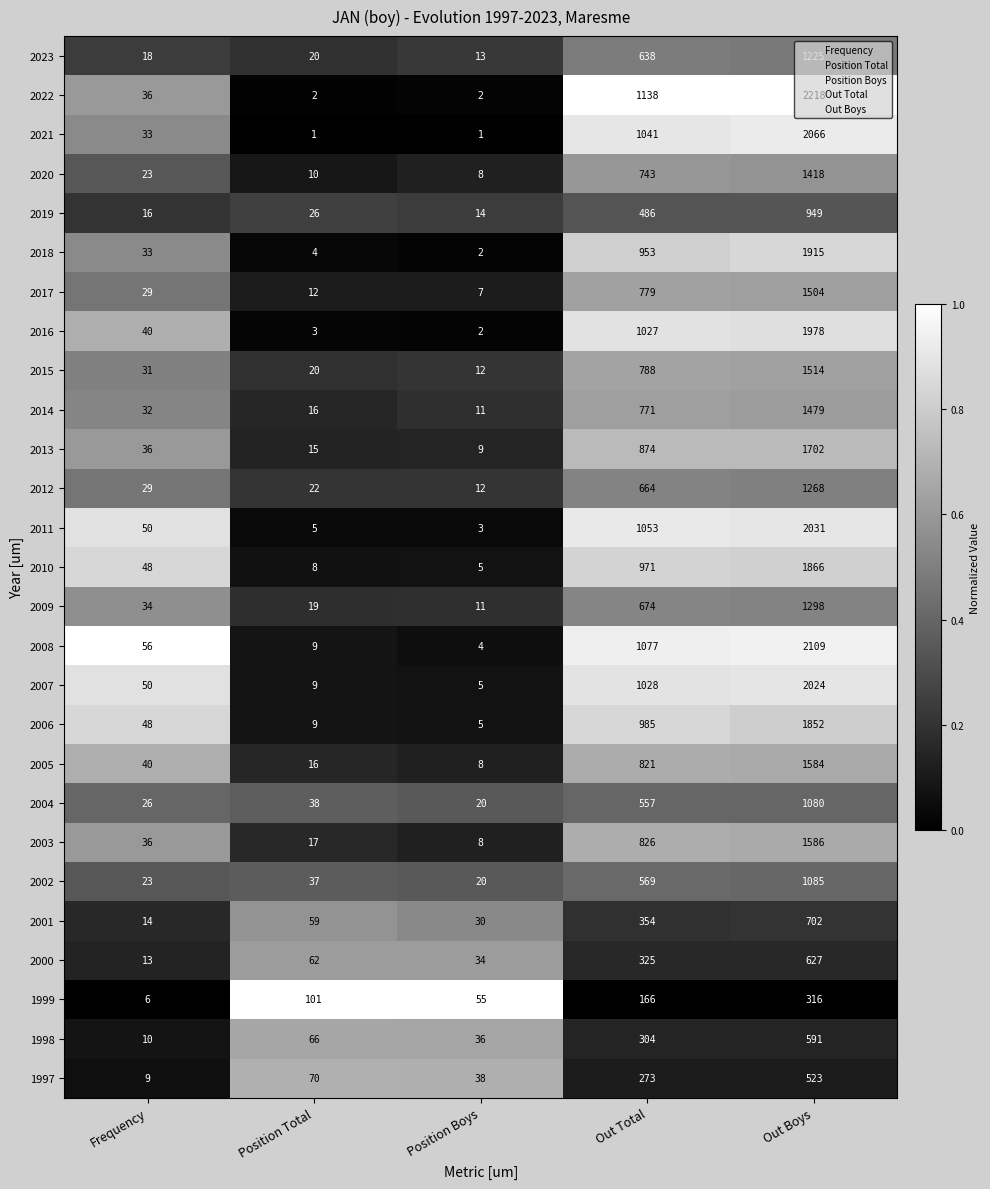

What is the total value across all series at Frequency?

819